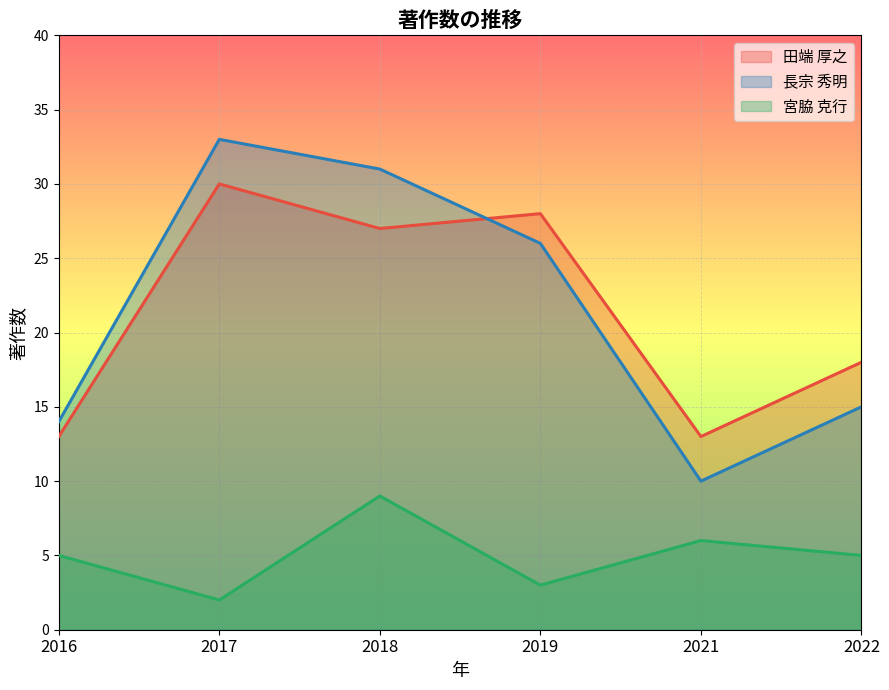

True or false: 田端 厚之 has a value of 18 at 2022.

True